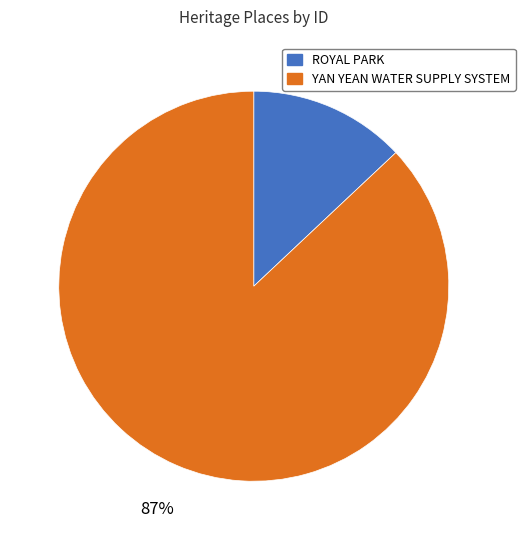

Which slice is the smallest?

ROYAL PARK